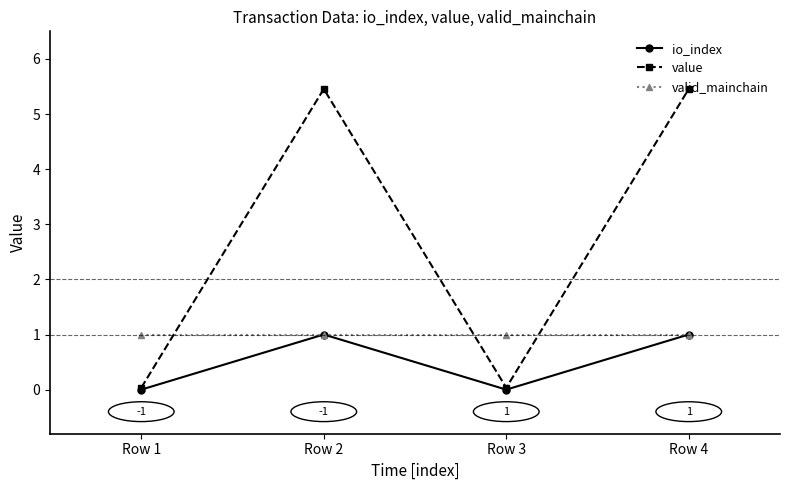

In value, how many points are higher than both neighbors (excluding endpoints)?

1